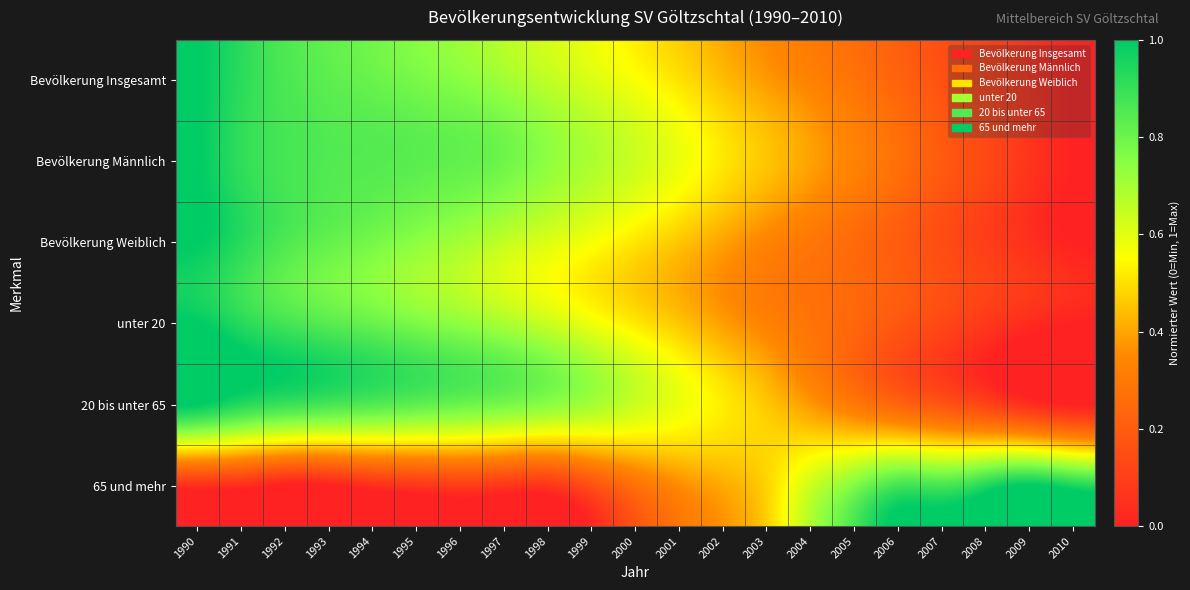

Which series has the largest total across all categories?

Bevölkerung Männlich